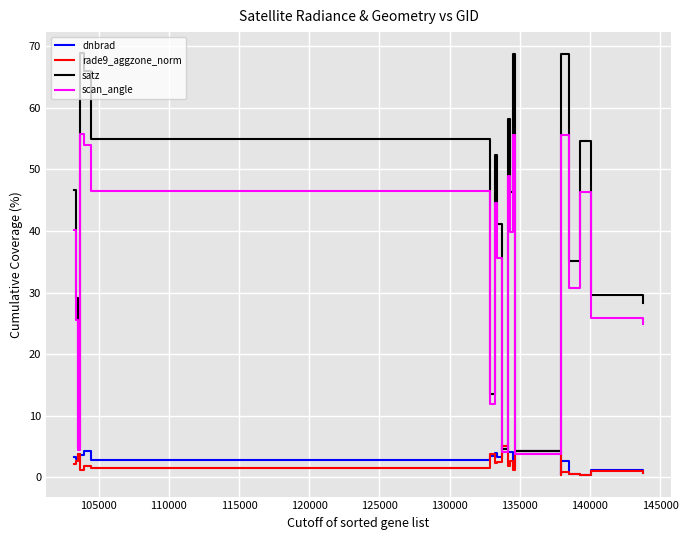

How many lines are shown in the chart?

4